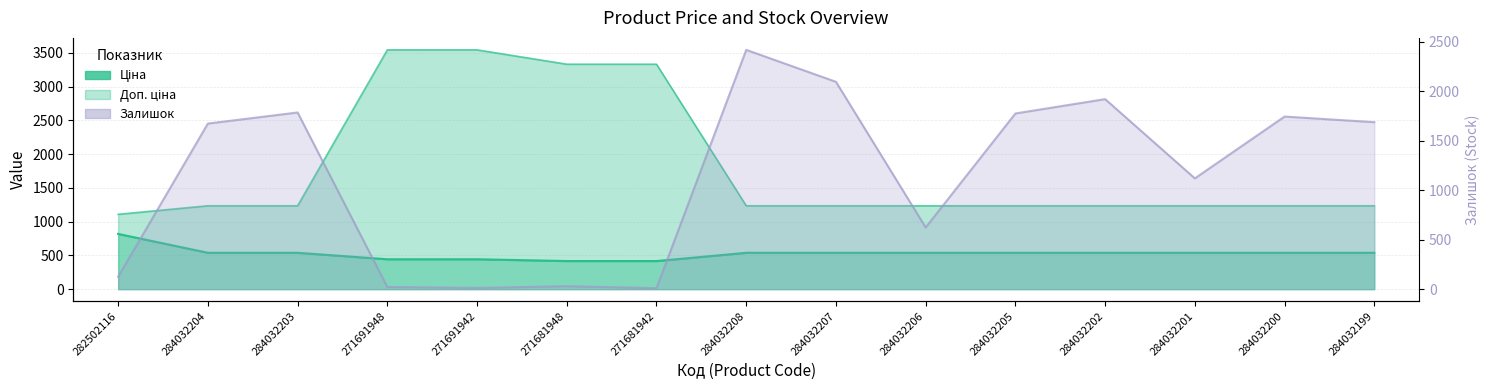

Where do Ціна and Залишок first cross each other?

282502116 and 284032204